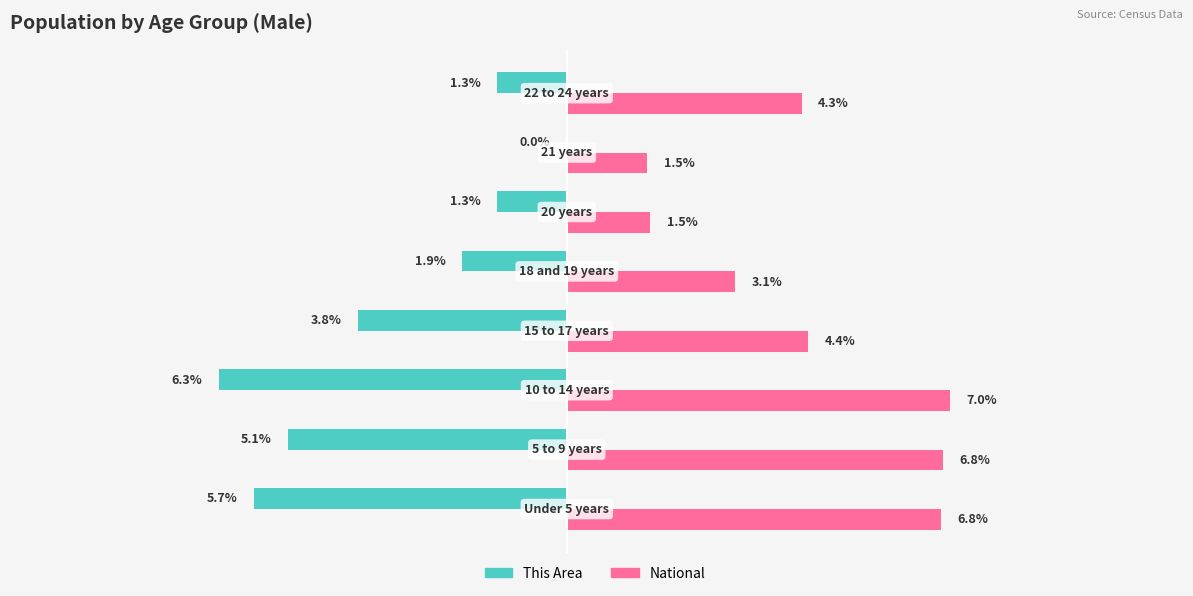

Which series has the largest total across all categories?

National